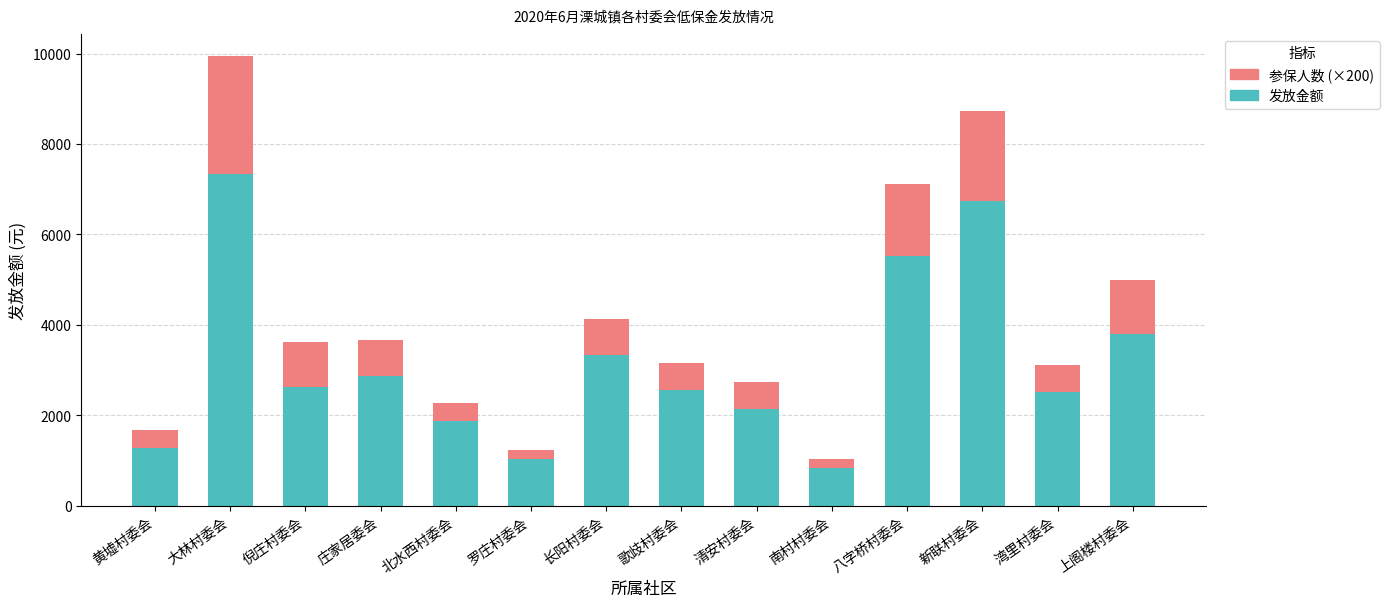

At which category is the sum across all series the highest?

大林村委会